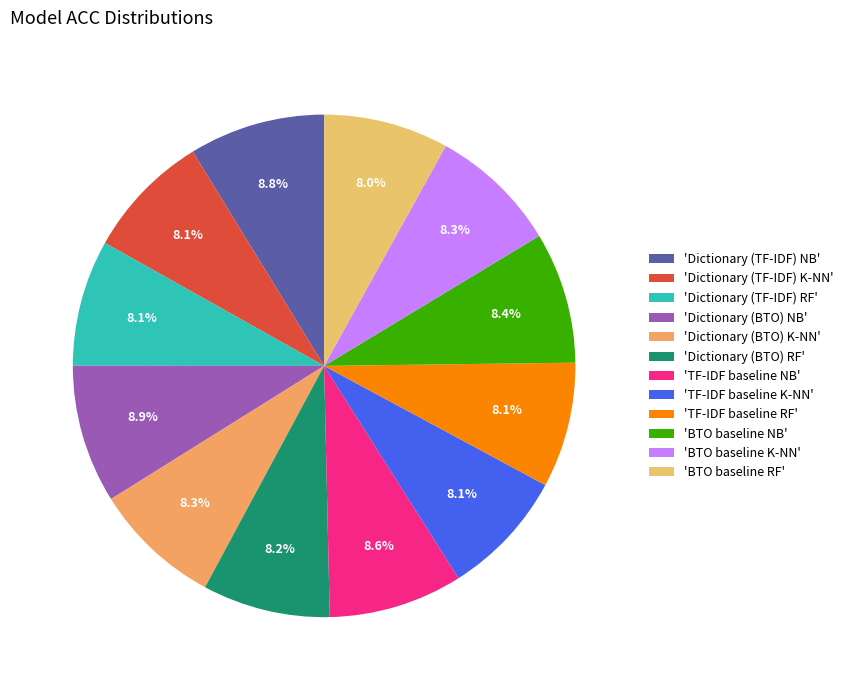

How many slices are in this pie chart?

12